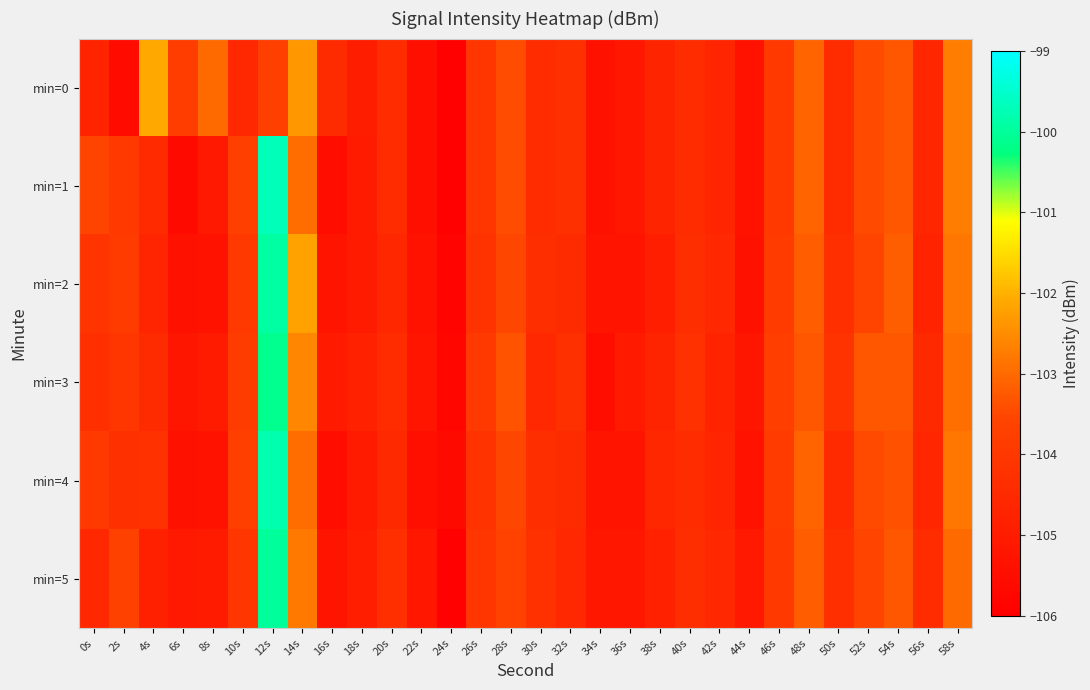

Which series has the largest total across all categories?

min=3